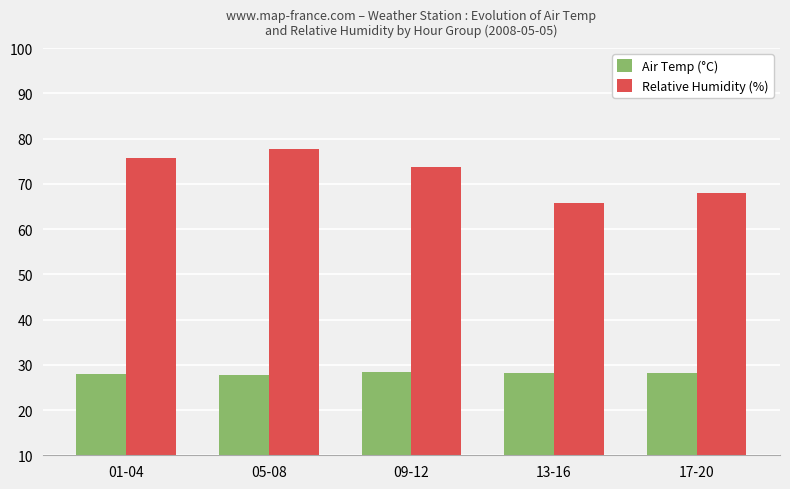

What is the total value across all series at 01-04?

103.6